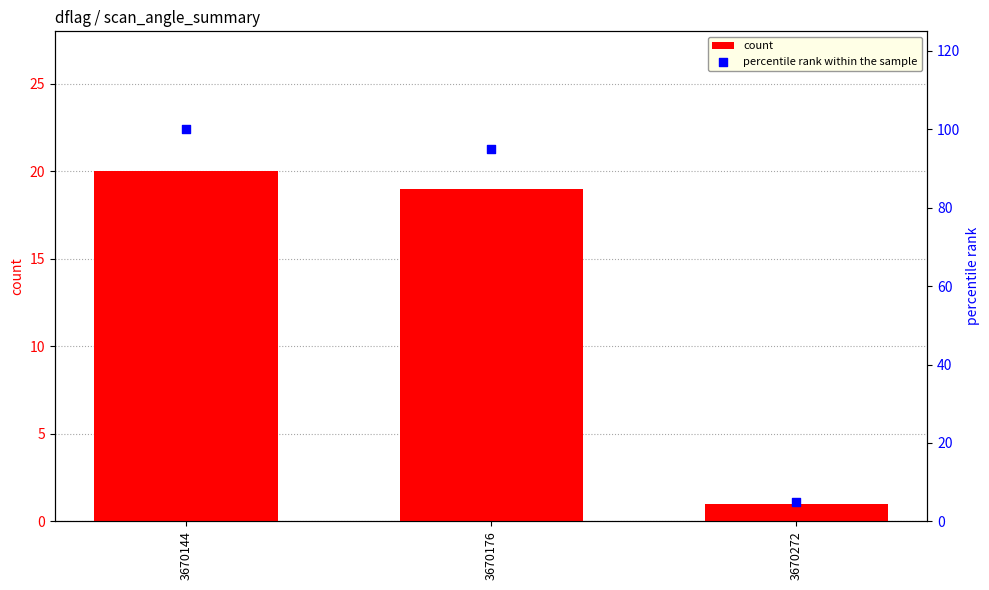

Which series has the largest total across all categories?

percentile rank within the sample